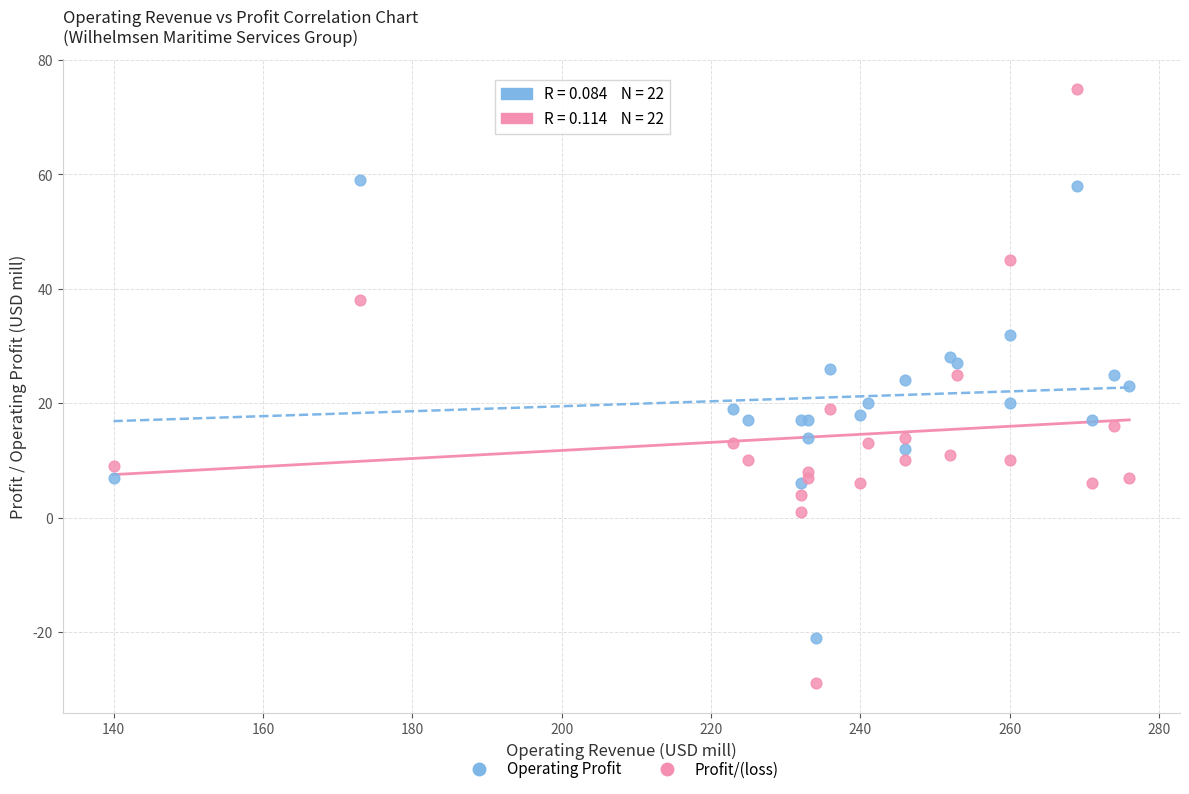

Which series has the widest spread of Y values?

Profit/(loss)